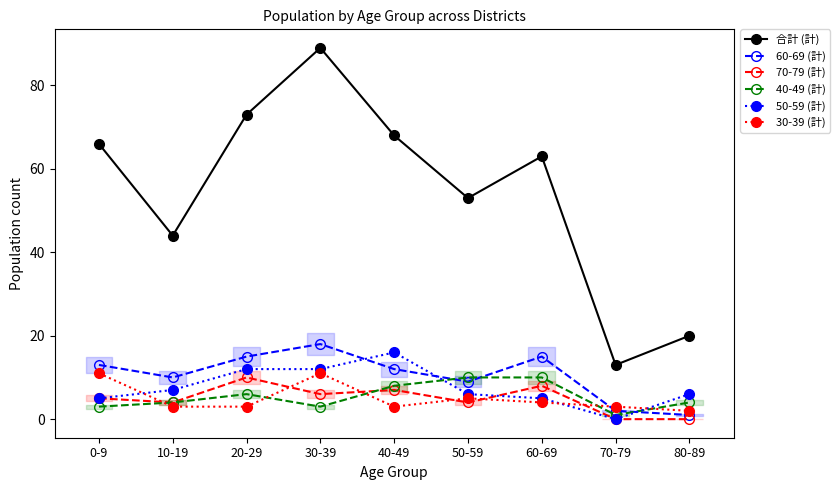

In 30-39 (計), how many points are lower than both neighbors (excluding endpoints)?

1